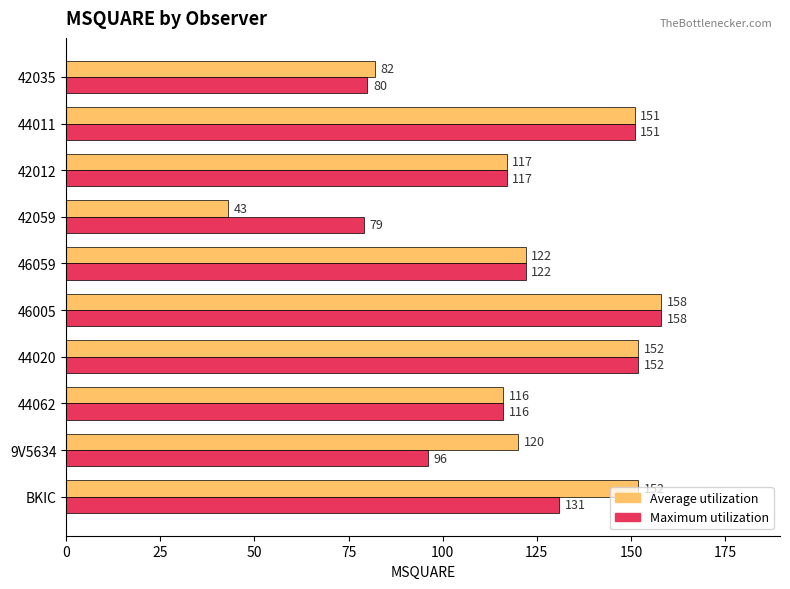

At which category is the sum across all series the highest?

46005